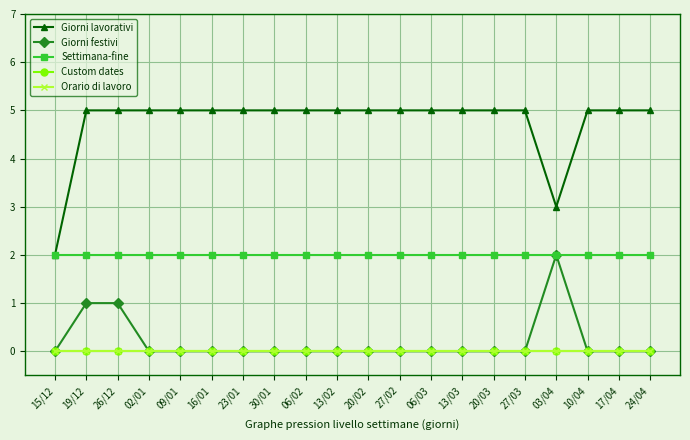

Count the Giorni lavorativi values in the range 5 to 6.

18